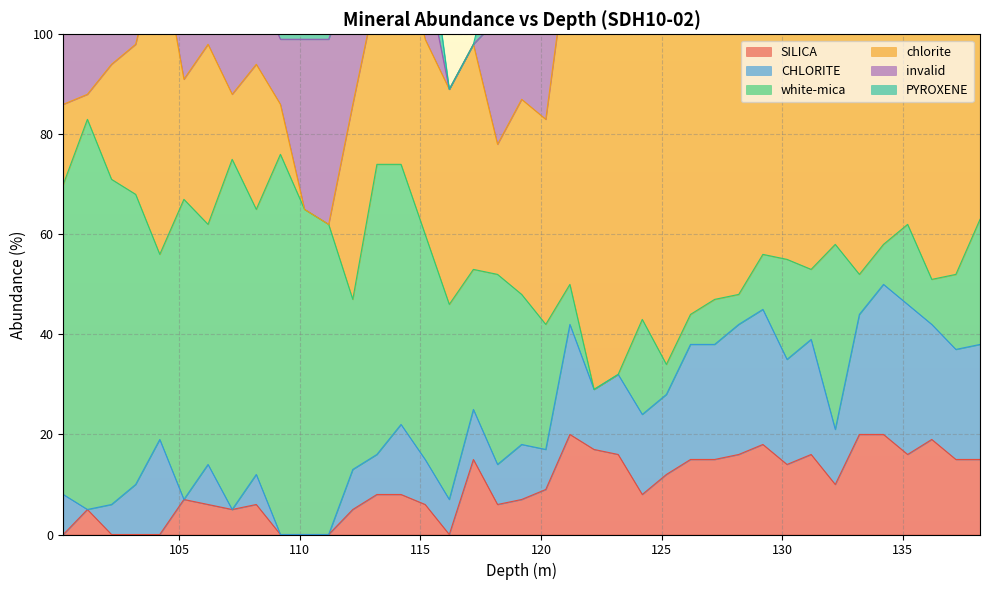

After their last crossing, which series has the higher values: CHLORITE or white-mica?

white-mica